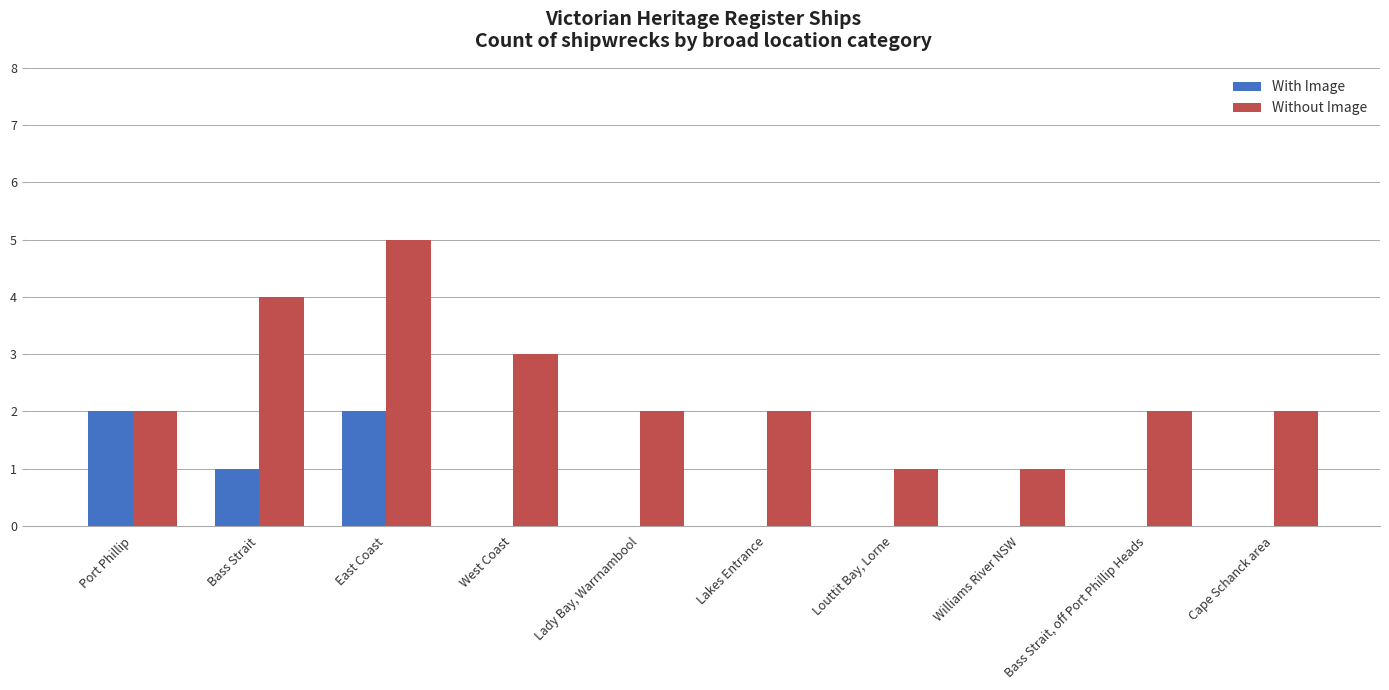

The value of Without Image at Cape Schanck area is 1. True or false?

False